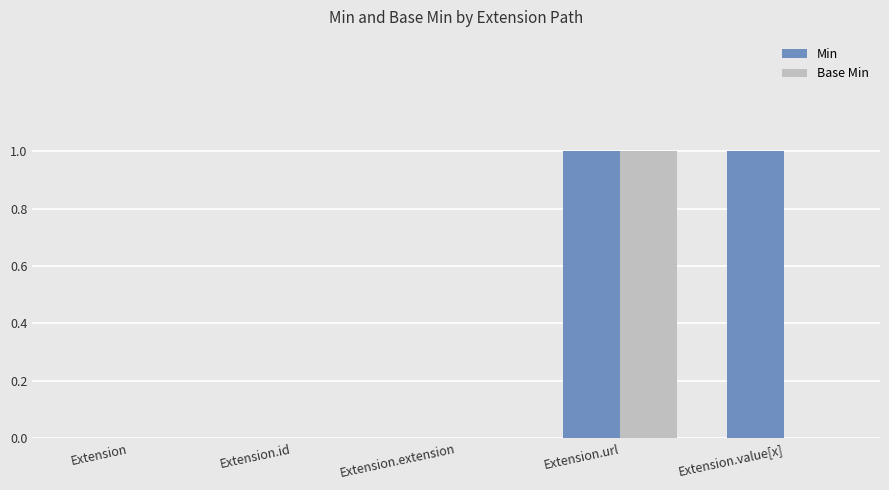

Which series has the largest total across all categories?

Min